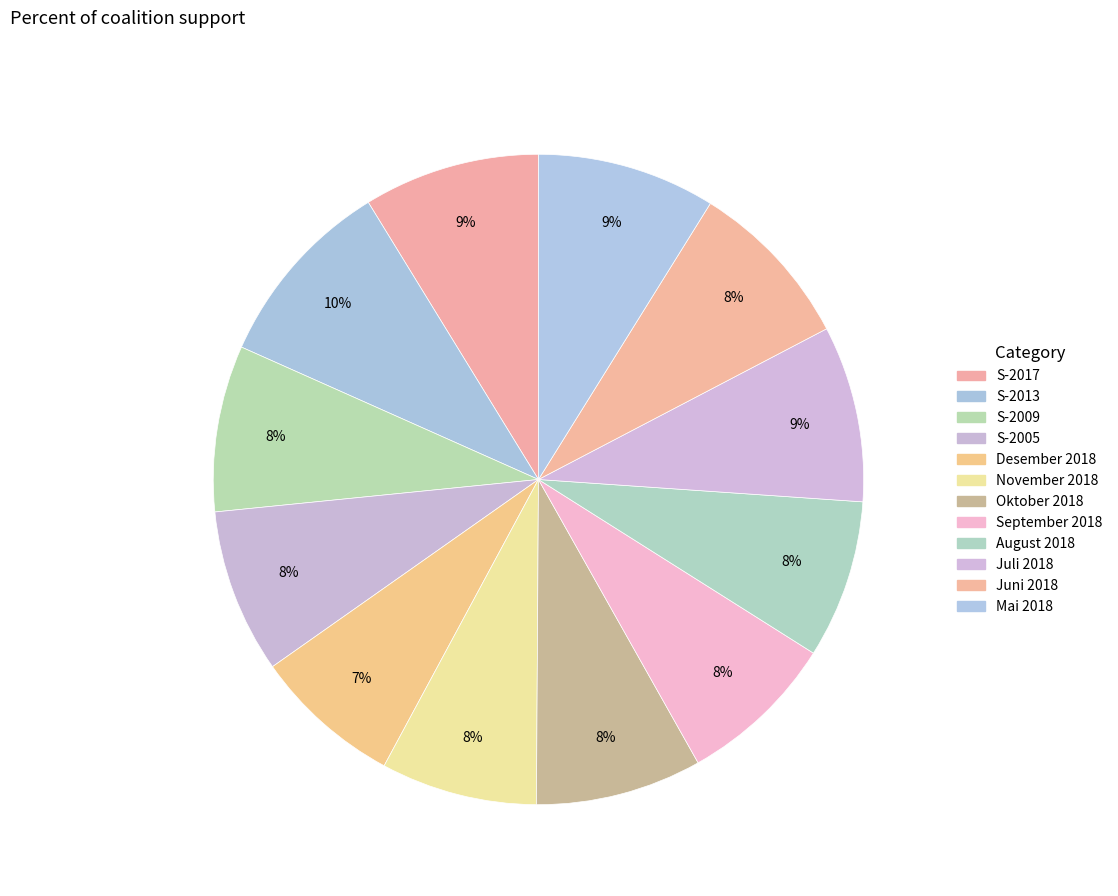

How many segments does this pie chart have?

12